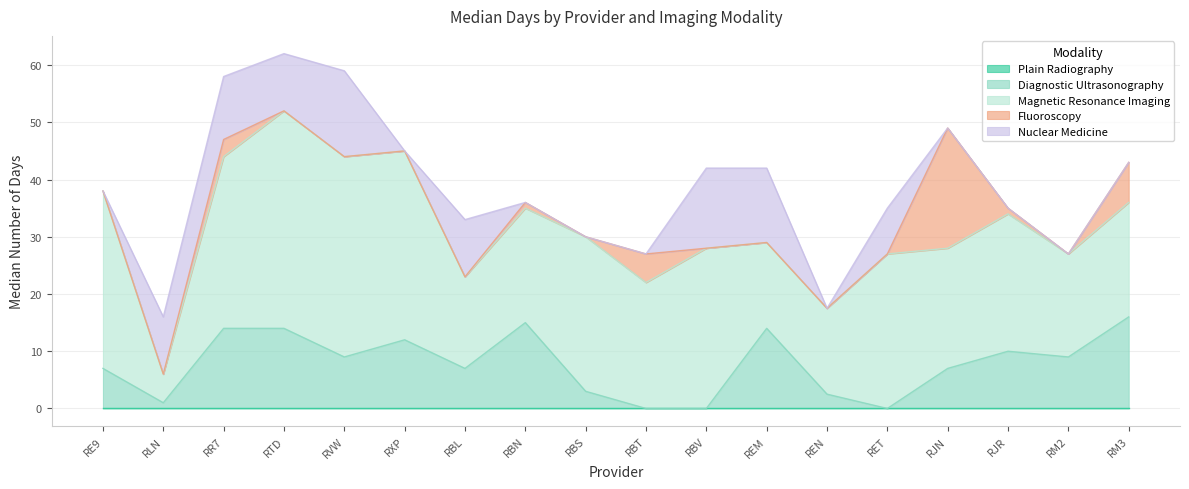

What are all the series names shown in the legend?

Plain Radiography, Diagnostic Ultrasonography, Magnetic Resonance Imaging, Fluoroscopy, Nuclear Medicine